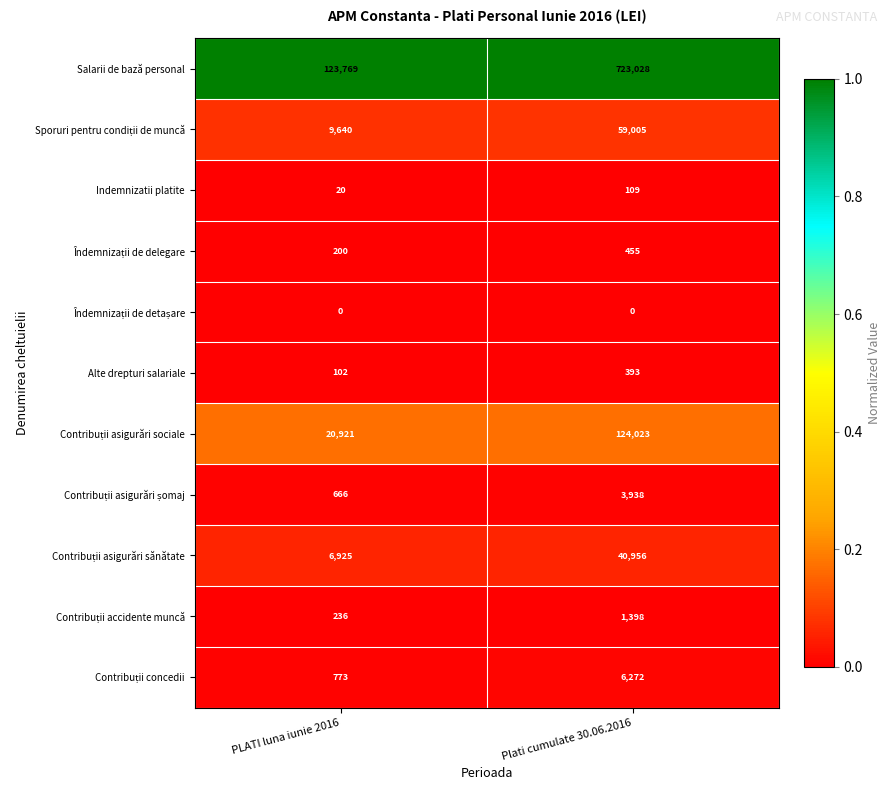

Which label corresponds to the largest value in the chart?

Plati cumulate 30.06.2016